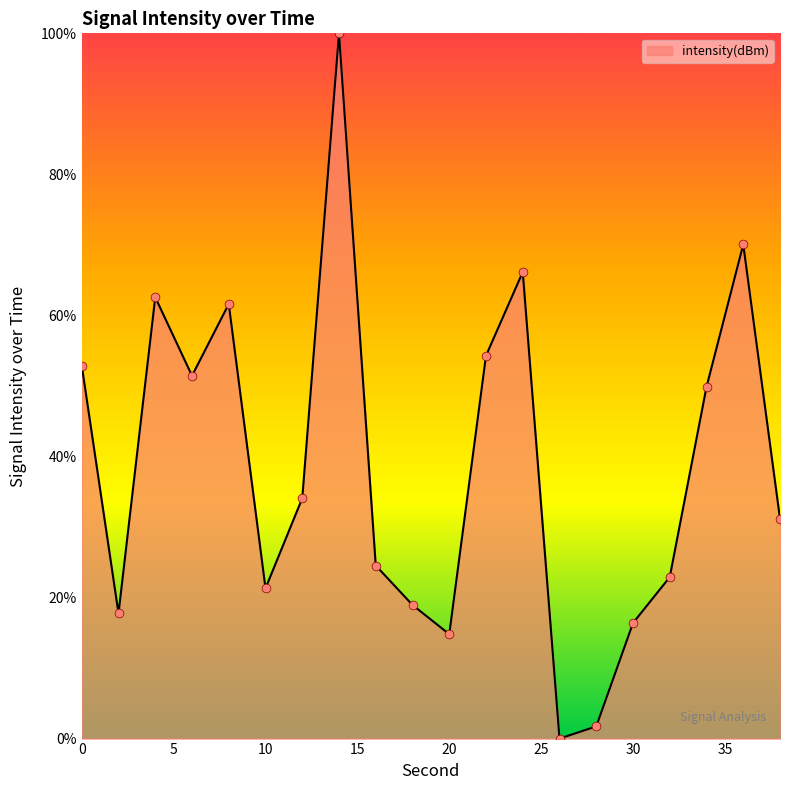

What is the maximum value shown in the chart?

100.0